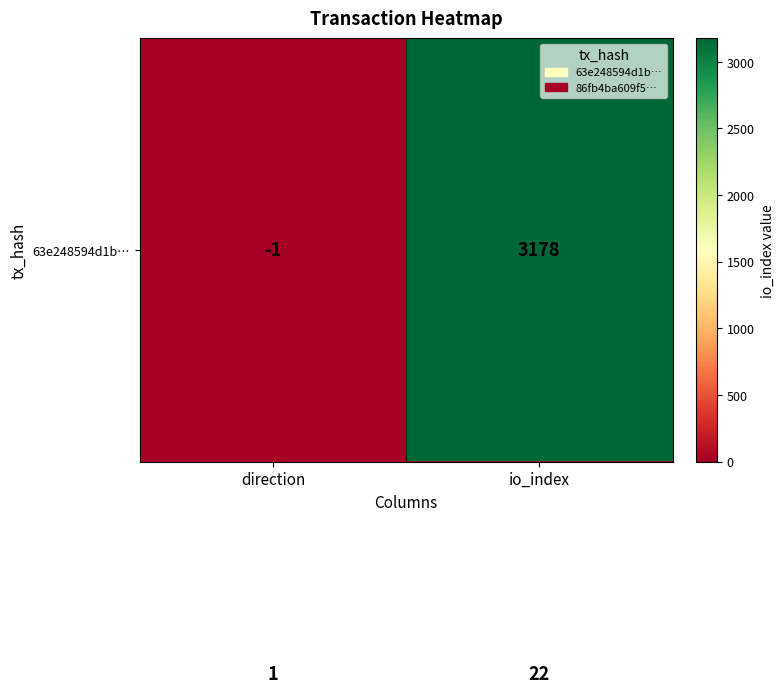

What is the greatest value displayed?

3178